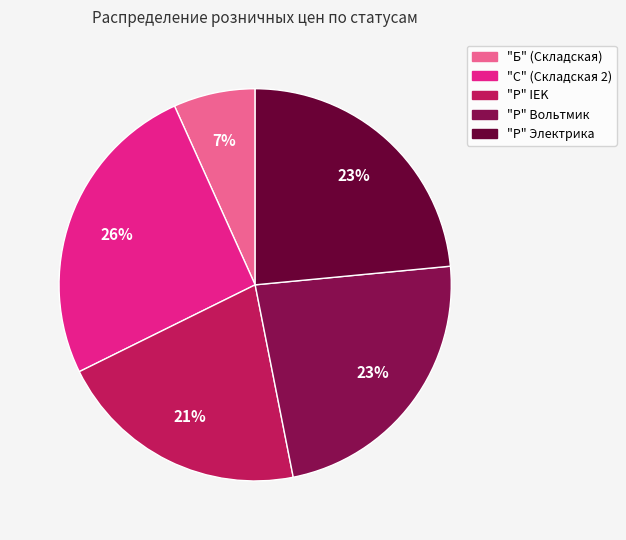

Does any single category account for the majority?

No